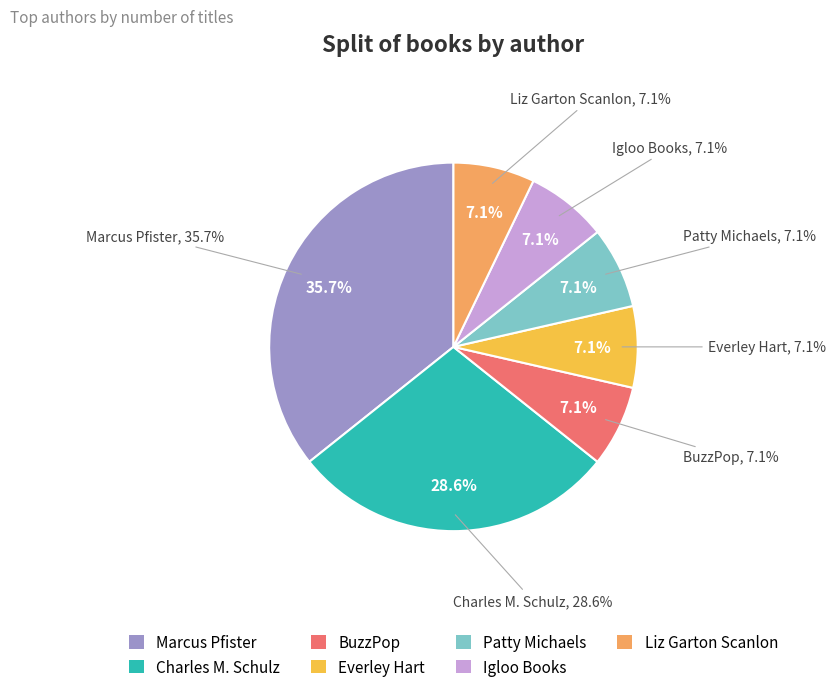

How many segments does this pie chart have?

7